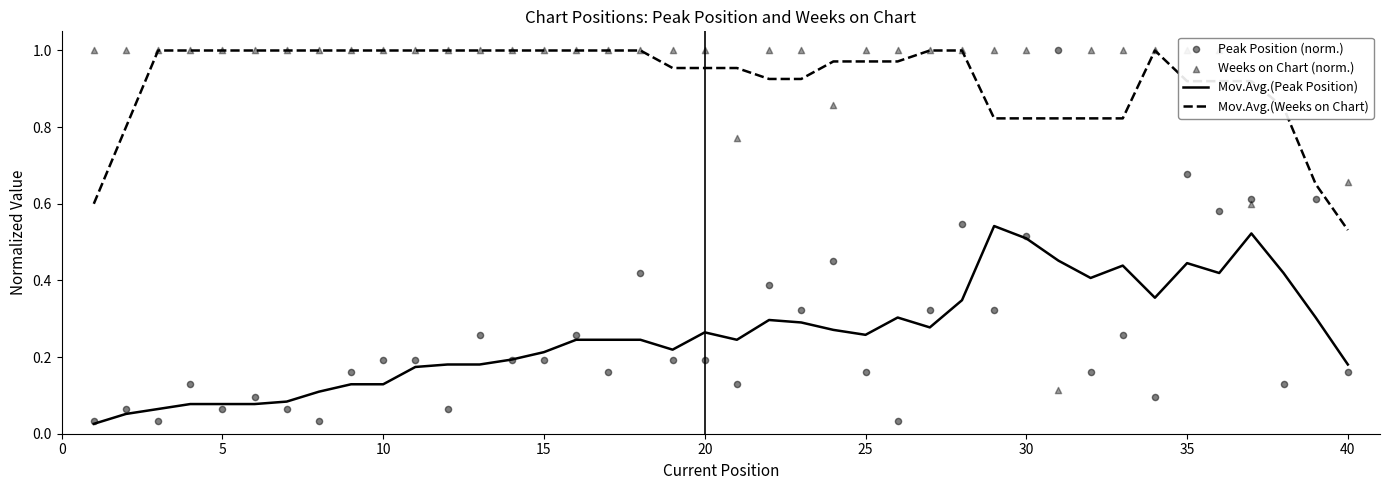

Which series reaches the maximum Y coordinate?

Mov.Avg.(Weeks on Chart)